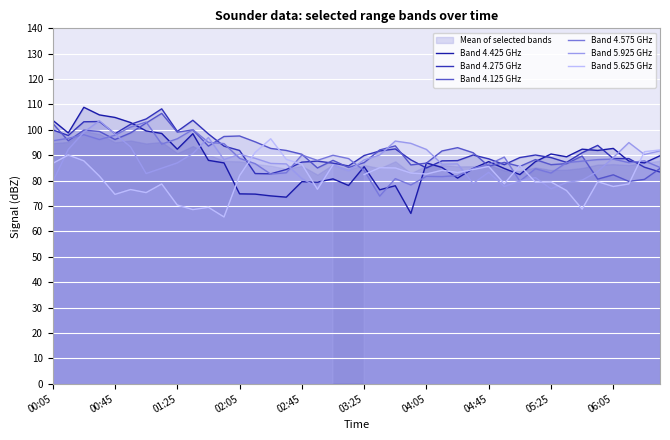

What are all the series names shown in the legend?

Band 4.425 GHz, Band 4.275 GHz, Band 4.125 GHz, Band 4.575 GHz, Band 5.925 GHz, Band 5.625 GHz